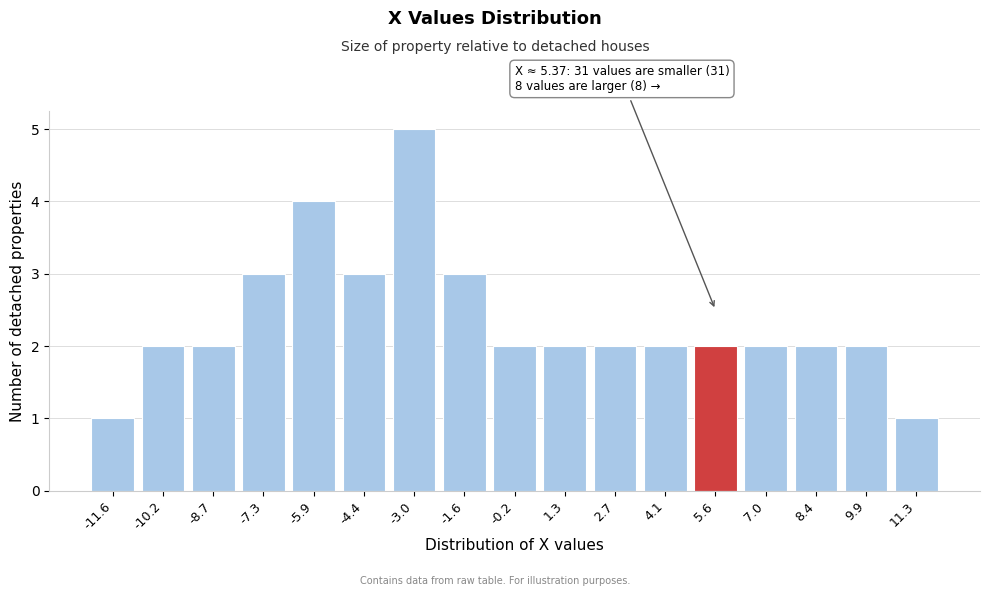

Reading right to left, transcribe all the data shown in this chart.

11.3=1	9.9=2	8.4=2	7.0=2	5.6=2	4.1=2	2.7=2	1.3=2	-0.2=2	-1.6=3	-3.0=5	-4.4=3	-5.9=4	-7.3=3	-8.7=2	-10.2=2	-11.6=1